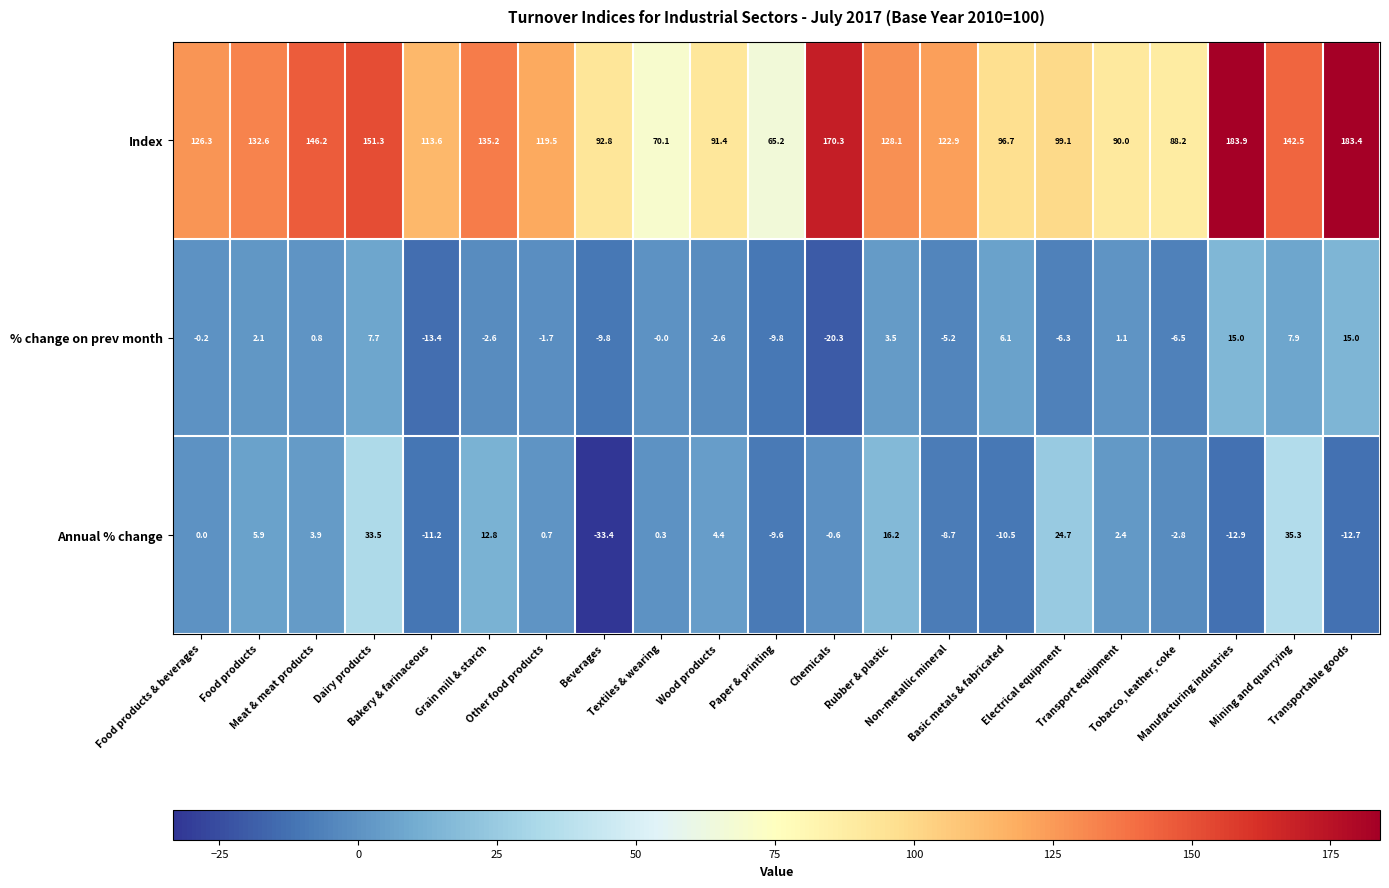

How many data points does each series have?

21